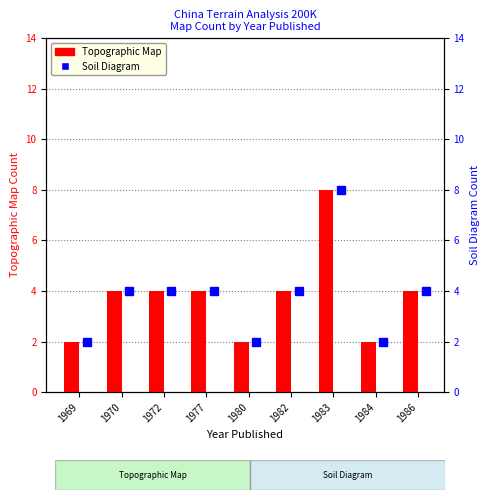

Are the bars grouped side by side (vs. stacked)?

Yes